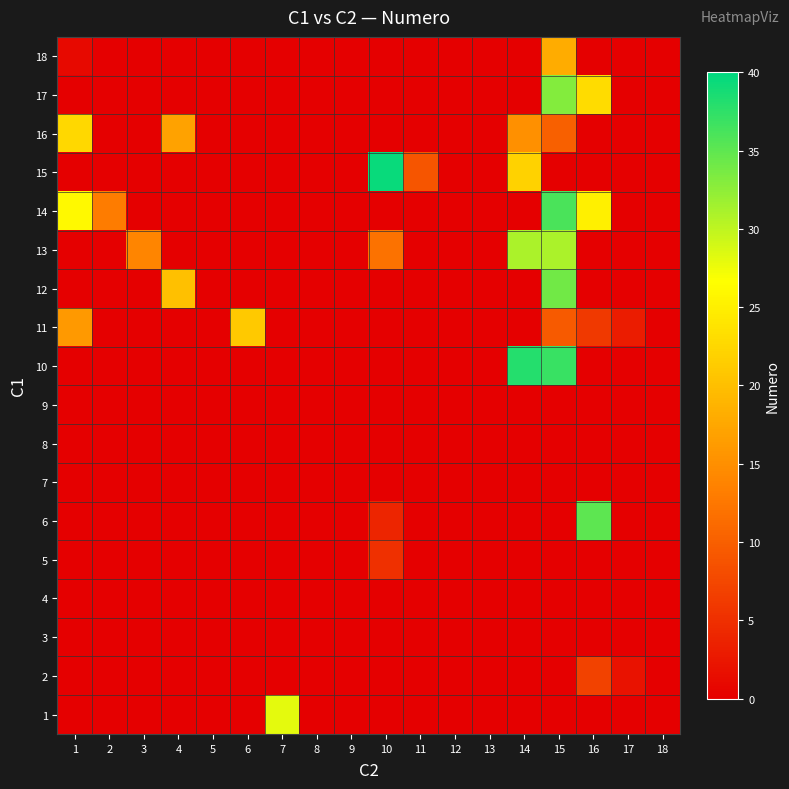

Reading right to left, extract all data points from this chart.

1: 18=0.0	17=0.0	16=0.0	15=0.0	14=0.0	13=0.0	12=0.0	11=0.0	10=0.0	9=0.0	8=0.0	7=28.0	6=0.0	5=0.0	4=0.0	3=0.0	2=0.0	1=0.0
2: 18=0.0	17=2.0	16=7.0	15=0.0	14=0.0	13=0.0	12=0.0	11=0.0	10=0.0	9=0.0	8=0.0	7=0.0	6=0.0	5=0.0	4=0.0	3=0.0	2=0.0	1=0.0
3: 18=0.0	17=0.0	16=0.0	15=0.0	14=0.0	13=0.0	12=0.0	11=0.0	10=0.0	9=0.0	8=0.0	7=0.0	6=0.0	5=0.0	4=0.0	3=0.0	2=0.0	1=0.0
4: 18=0.0	17=0.0	16=0.0	15=0.0	14=0.0	13=0.0	12=0.0	11=0.0	10=0.0	9=0.0	8=0.0	7=0.0	6=0.0	5=0.0	4=0.0	3=0.0	2=0.0	1=0.0
5: 18=0.0	17=0.0	16=0.0	15=0.0	14=0.0	13=0.0	12=0.0	11=0.0	10=5.0	9=0.0	8=0.0	7=0.0	6=0.0	5=0.0	4=0.0	3=0.0	2=0.0	1=0.0
6: 18=0.0	17=0.0	16=35.0	15=0.0	14=0.0	13=0.0	12=0.0	11=0.0	10=4.0	9=0.0	8=0.0	7=0.0	6=0.0	5=0.0	4=0.0	3=0.0	2=0.0	1=0.0
7: 18=0.0	17=0.0	16=0.0	15=0.0	14=0.0	13=0.0	12=0.0	11=0.0	10=0.0	9=0.0	8=0.0	7=0.0	6=0.0	5=0.0	4=0.0	3=0.0	2=0.0	1=0.0
8: 18=0.0	17=0.0	16=0.0	15=0.0	14=0.0	13=0.0	12=0.0	11=0.0	10=0.0	9=0.0	8=0.0	7=0.0	6=0.0	5=0.0	4=0.0	3=0.0	2=0.0	1=0.0
9: 18=0.0	17=0.0	16=0.0	15=0.0	14=0.0	13=0.0	12=0.0	11=0.0	10=0.0	9=0.0	8=0.0	7=0.0	6=0.0	5=0.0	4=0.0	3=0.0	2=0.0	1=0.0
10: 18=0.0	17=0.0	16=0.0	15=37.0	14=38.0	13=0.0	12=0.0	11=0.0	10=0.0	9=0.0	8=0.0	7=0.0	6=0.0	5=0.0	4=0.0	3=0.0	2=0.0	1=0.0
11: 18=0.0	17=3.0	16=6.0	15=9.5	14=0.0	13=0.0	12=0.0	11=0.0	10=0.0	9=0.0	8=0.0	7=0.0	6=21.0	5=0.0	4=0.0	3=0.0	2=0.0	1=16.0
12: 18=0.0	17=0.0	16=0.0	15=34.0	14=0.0	13=0.0	12=0.0	11=0.0	10=0.0	9=0.0	8=0.0	7=0.0	6=0.0	5=0.0	4=20.0	3=0.0	2=0.0	1=0.0
13: 18=0.0	17=0.0	16=0.0	15=31.0	14=31.0	13=0.0	12=0.0	11=0.0	10=12.0	9=0.0	8=0.0	7=0.0	6=0.0	5=0.0	4=0.0	3=14.0	2=0.0	1=0.0
14: 18=0.0	17=0.0	16=25.0	15=36.0	14=0.0	13=0.0	12=0.0	11=0.0	10=0.0	9=0.0	8=0.0	7=0.0	6=0.0	5=0.0	4=0.0	3=0.0	2=13.0	1=26.0
15: 18=0.0	17=0.0	16=0.0	15=0.0	14=22.0	13=0.0	12=0.0	11=9.0	10=39.5	9=0.0	8=0.0	7=0.0	6=0.0	5=0.0	4=0.0	3=0.0	2=0.0	1=0.0
16: 18=0.0	17=0.0	16=0.0	15=10.0	14=15.0	13=0.0	12=0.0	11=0.0	10=0.0	9=0.0	8=0.0	7=0.0	6=0.0	5=0.0	4=17.0	3=0.0	2=0.0	1=22.5
17: 18=0.0	17=0.0	16=23.0	15=33.0	14=0.0	13=0.0	12=0.0	11=0.0	10=0.0	9=0.0	8=0.0	7=0.0	6=0.0	5=0.0	4=0.0	3=0.0	2=0.0	1=0.0
18: 18=0.0	17=0.0	16=0.0	15=18.0	14=0.0	13=0.0	12=0.0	11=0.0	10=0.0	9=0.0	8=0.0	7=0.0	6=0.0	5=0.0	4=0.0	3=0.0	2=0.0	1=1.0